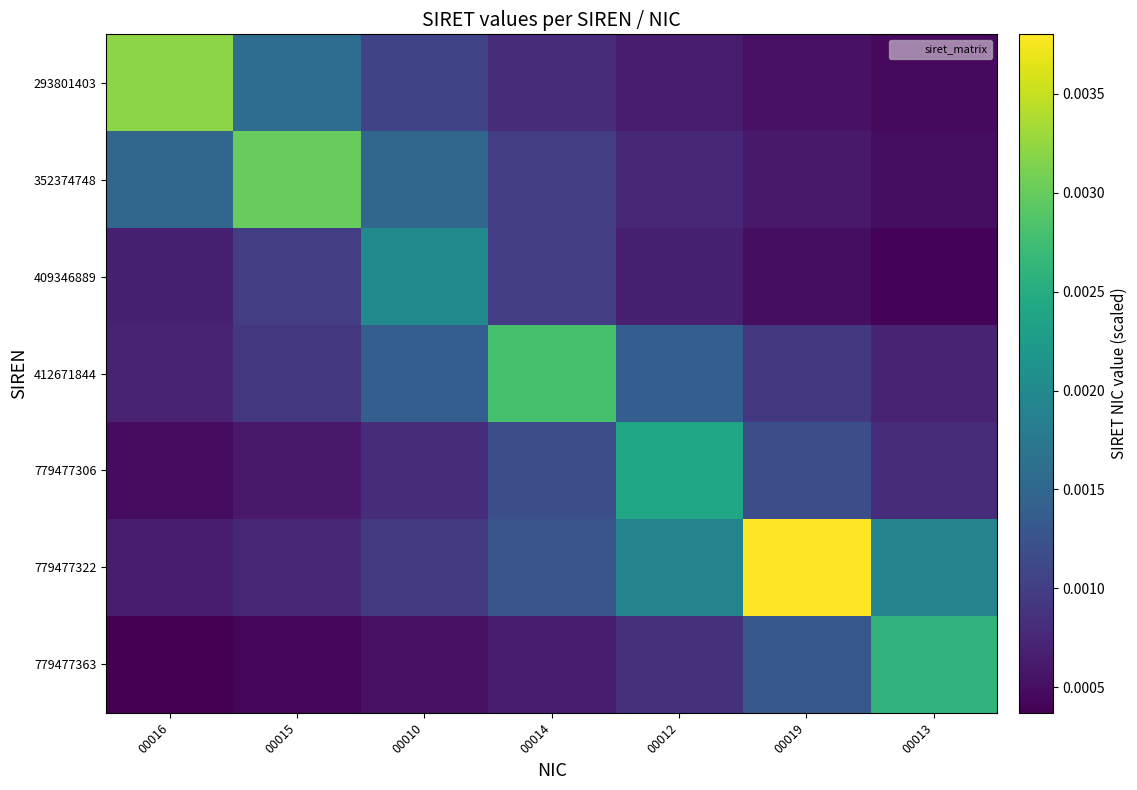

Which series has the largest total across all categories?

779477322